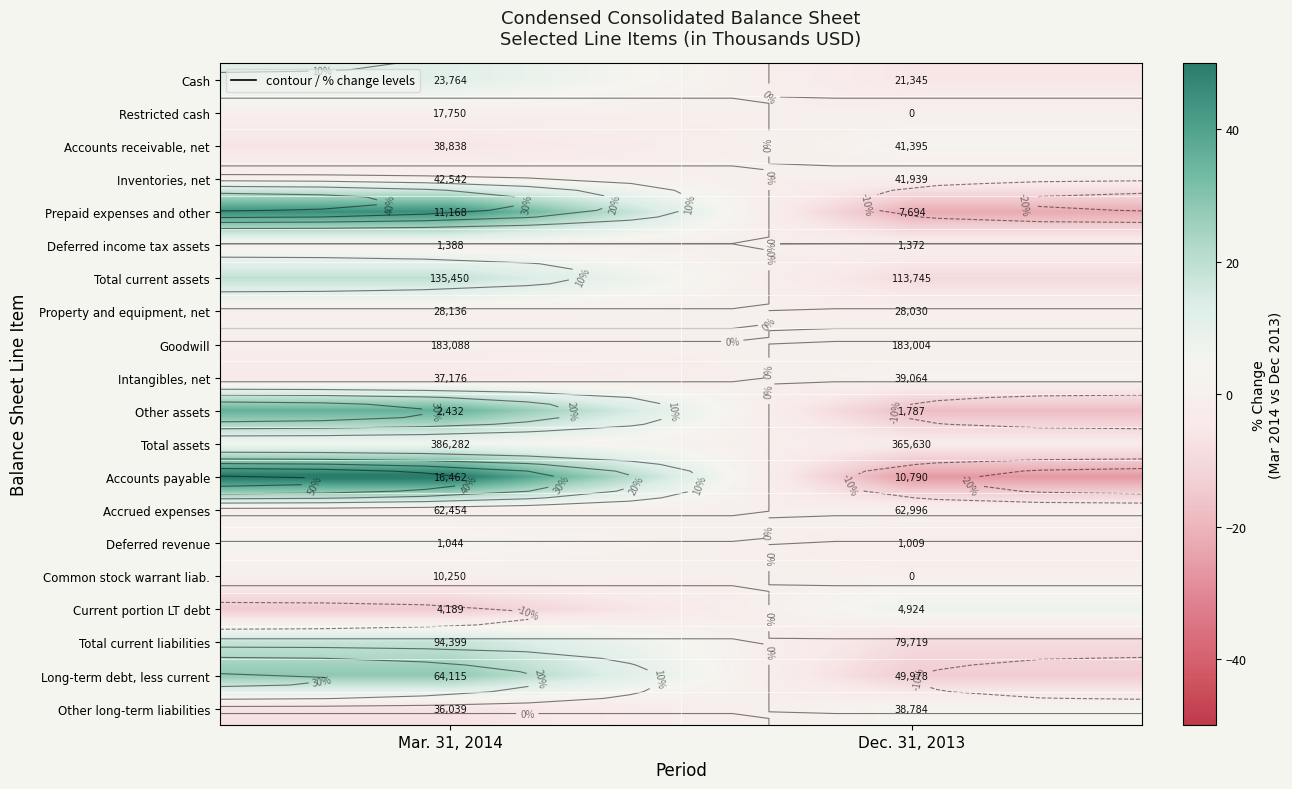

Is the value of Total current assets at Dec. 31, 2013 greater than the value of Accounts receivable, net at Mar. 31, 2014?

No